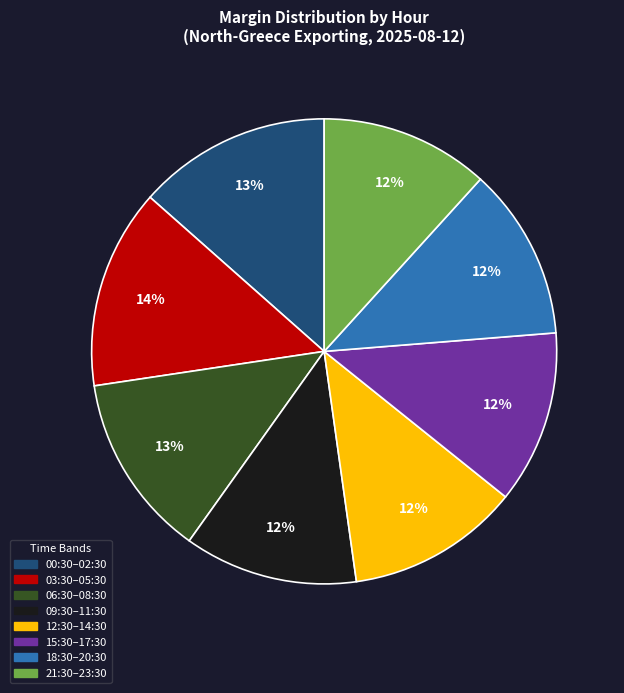

Between 21:30–23:30 and 03:30–05:30, which is larger?

03:30–05:30